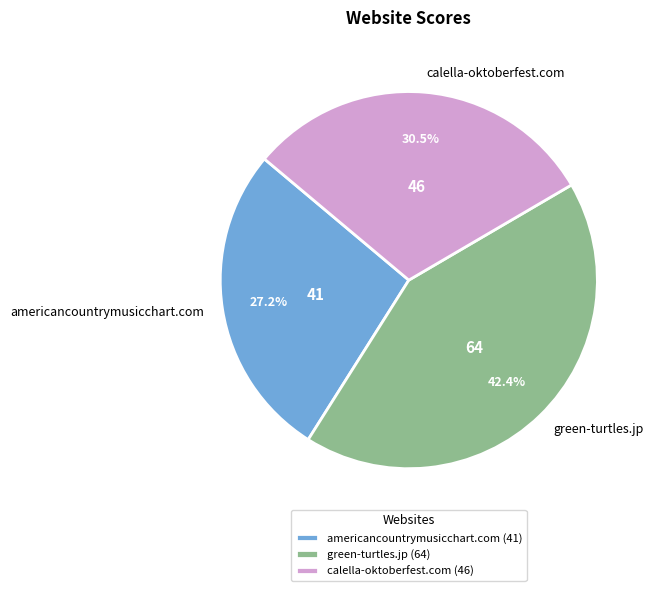

What percentage is NOT represented by americancountrymusicchart.com?

72.8%